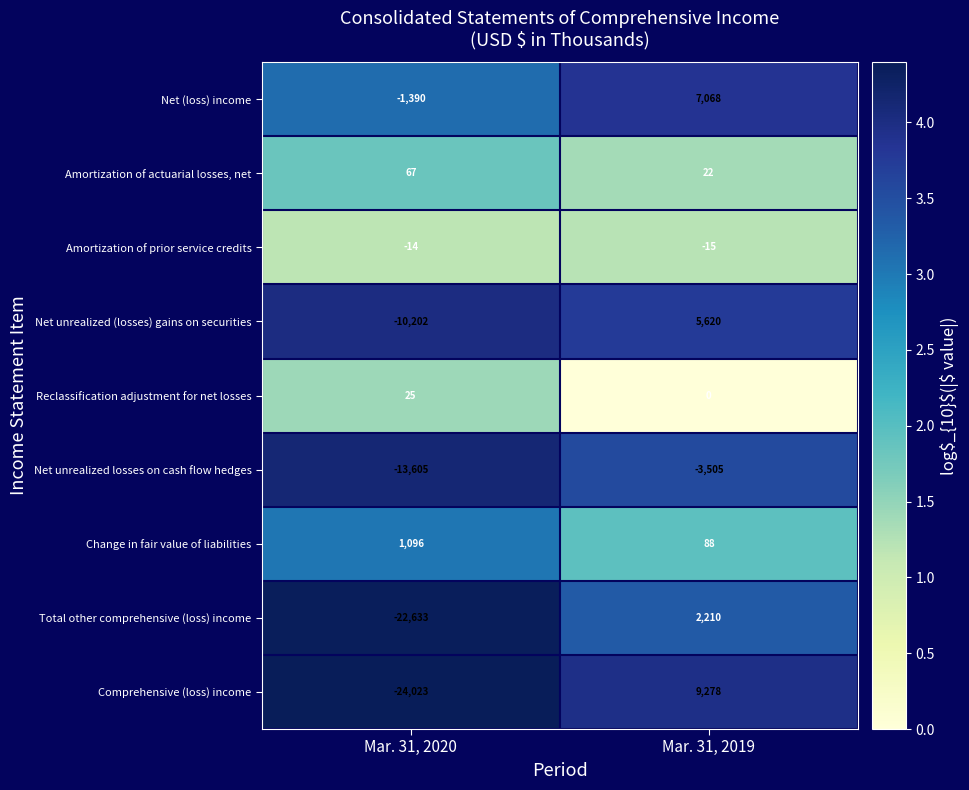

Which series changed the most between Mar. 31, 2020 and Mar. 31, 2019?

Comprehensive (loss) income